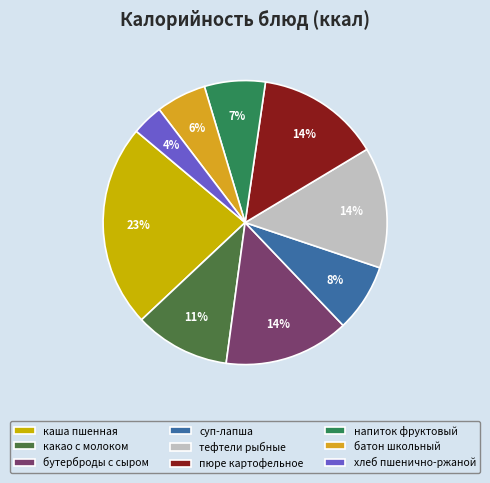

Which category has the biggest portion of the pie?

каша пшенная